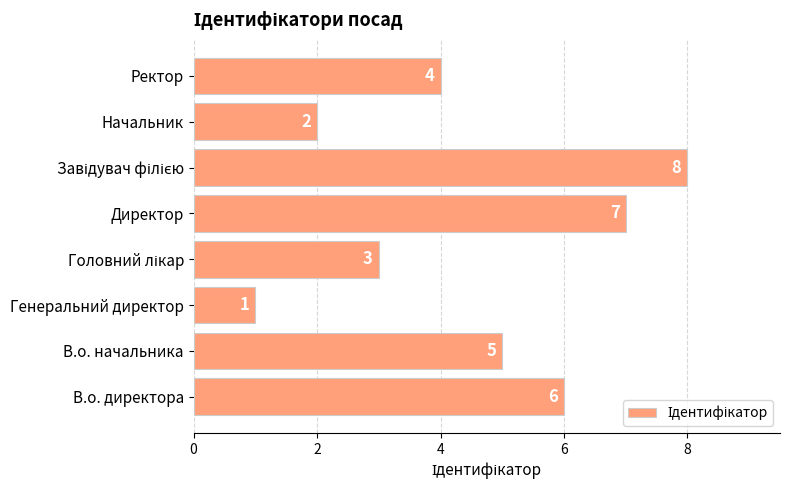

The value at Начальник is 2. True or false?

True